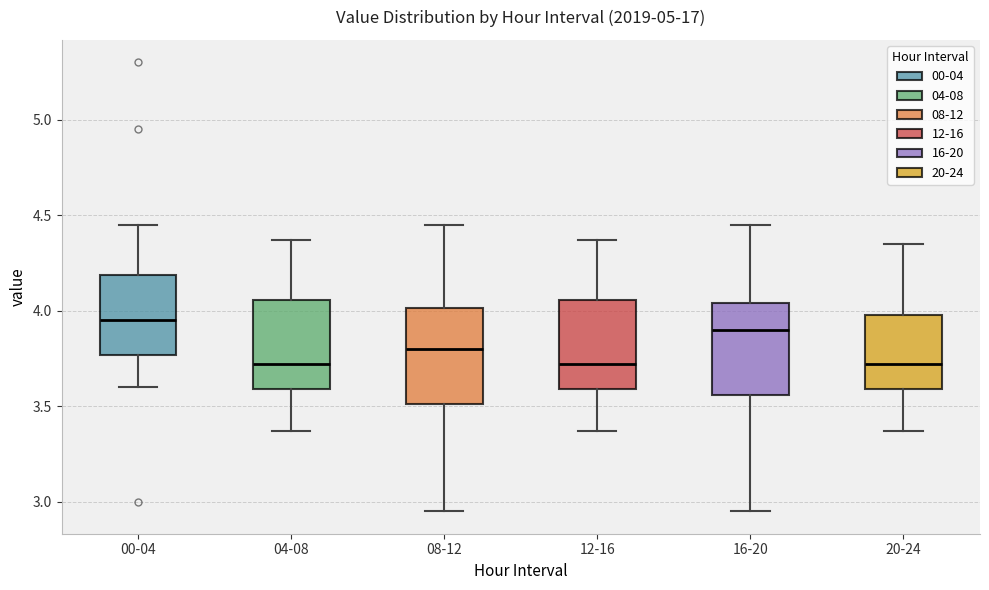

Reading left to right, read every box against the y-axis: the position of its median line, the range the box covers, and the ends of its whiskers. The values are not printed on the chart, so give them approximately, as read against the axis.

00-04: median 3.95, box 3.75 to 4.20, whiskers 3.60 to 4.45
04-08: median 3.70, box 3.60 to 4.05, whiskers 3.35 to 4.35
08-12: median 3.80, box 3.50 to 4.00, whiskers 2.95 to 4.45
12-16: median 3.70, box 3.60 to 4.05, whiskers 3.35 to 4.35
16-20: median 3.90, box 3.55 to 4.05, whiskers 2.95 to 4.45
20-24: median 3.70, box 3.60 to 4.00, whiskers 3.35 to 4.35